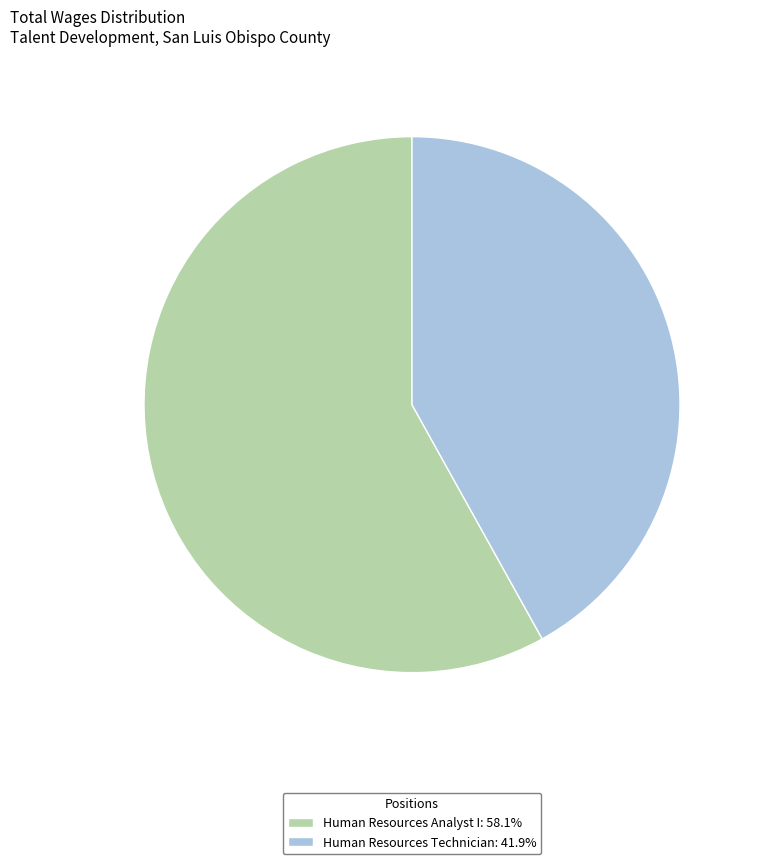

Is the sum of Human Resources Technician: 41.9% and Human Resources Analyst I: 58.1% greater than half?

Yes